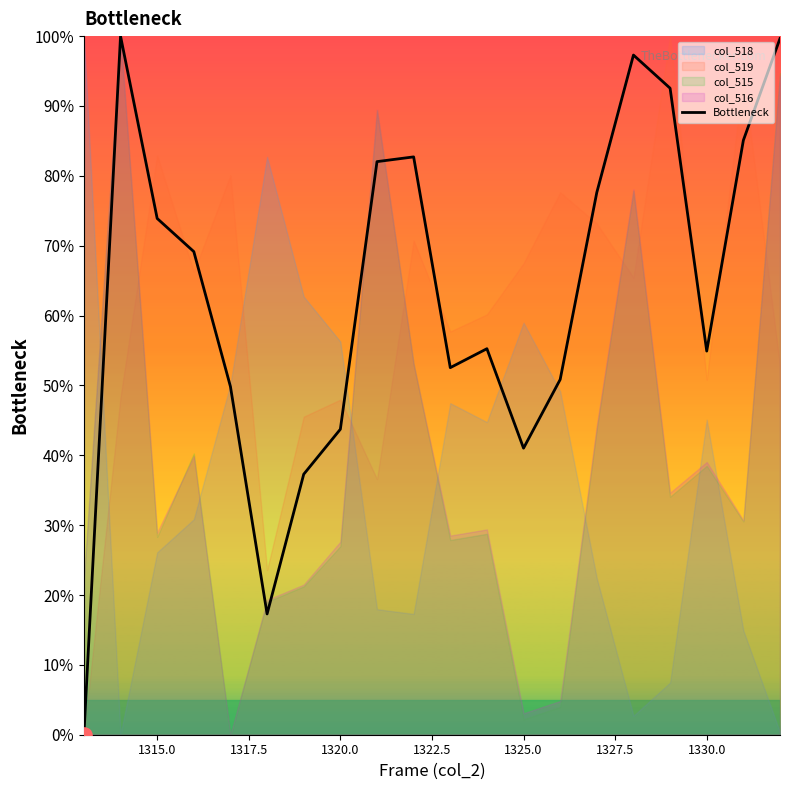

What is the maximum value for Bottleneck?

100.0